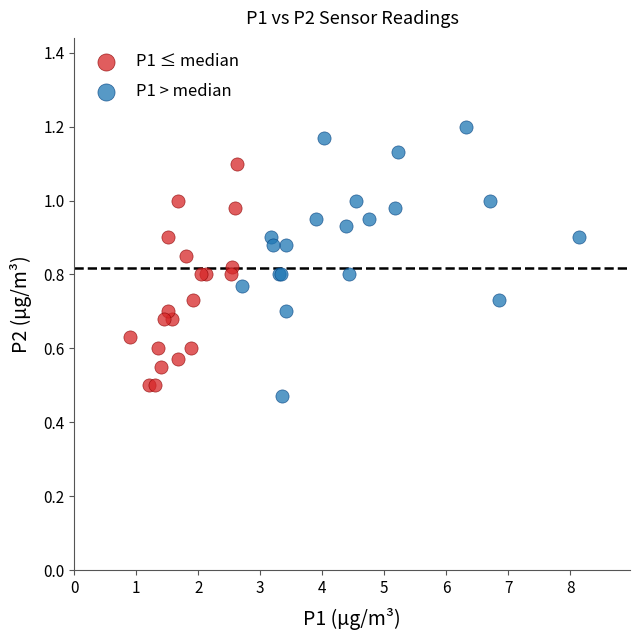

Which series has the widest spread of Y values?

P1 > median